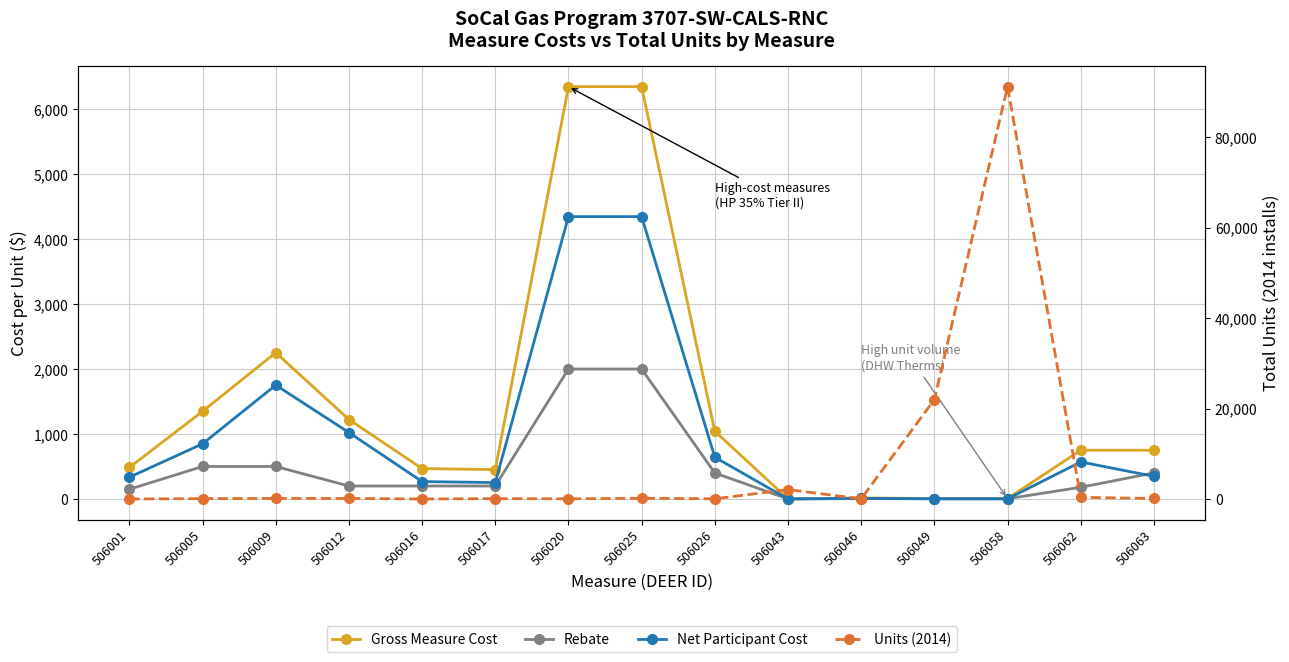

At which category does Rebate reach its first local peak?

506046